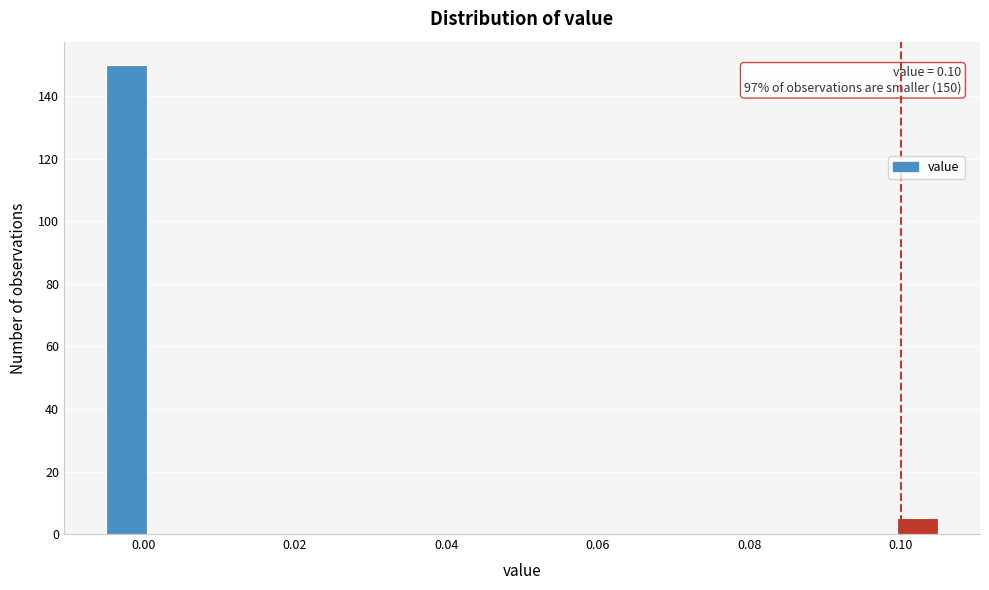

Around what value on the x-axis is the tallest bar? Give the approximate position of its centre, as read against the axis.

-0.002